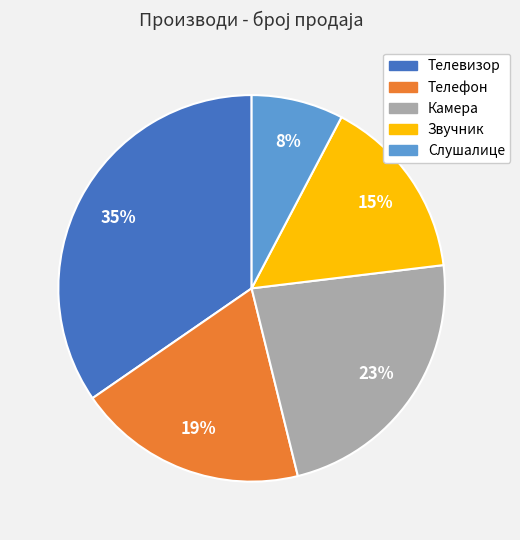

Approximately how many times larger is the value at Камера compared to Телевизор?

0.7